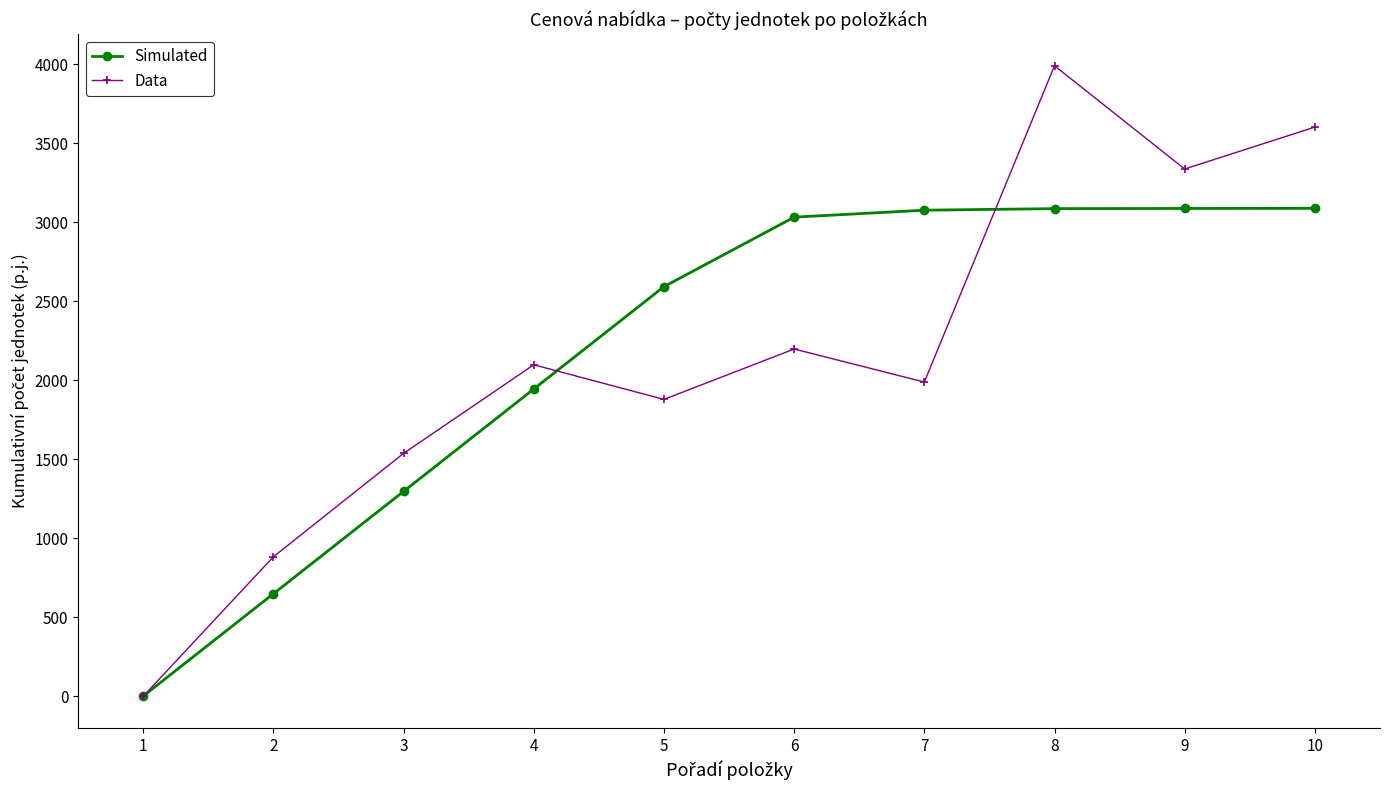

What are all the series names shown in the legend?

Simulated, Data